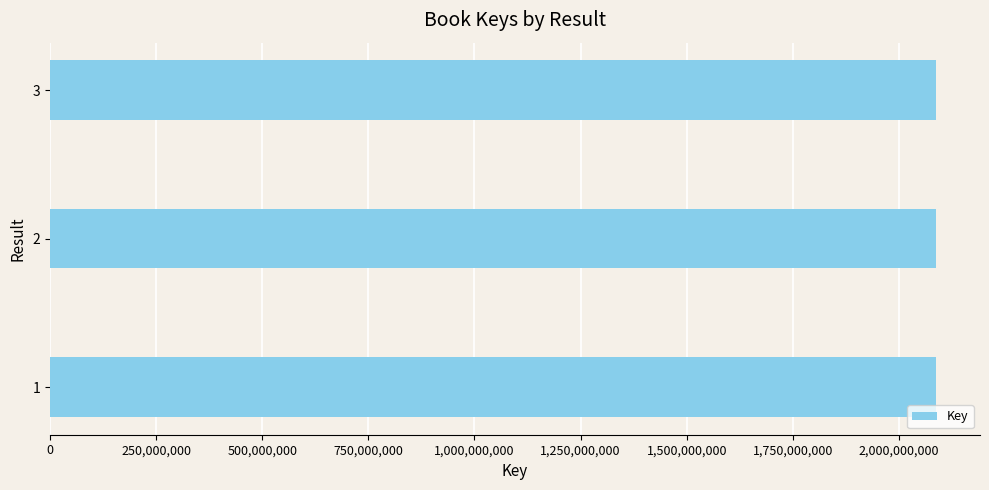

Is it true that the value at 3 is 2086669444?

True